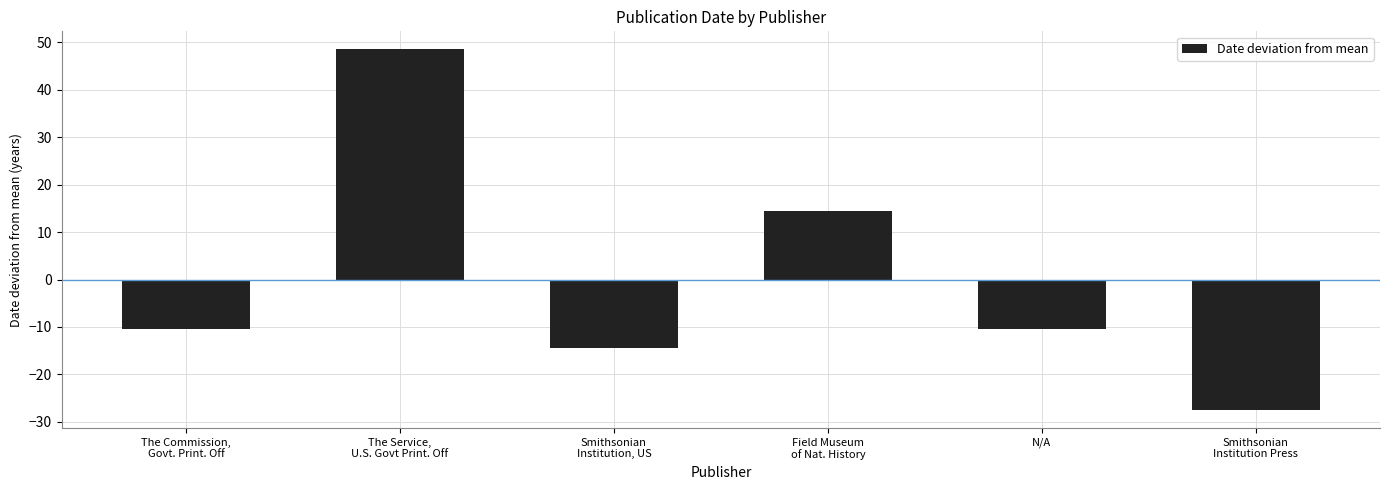

Count the number of categories in the chart.

6